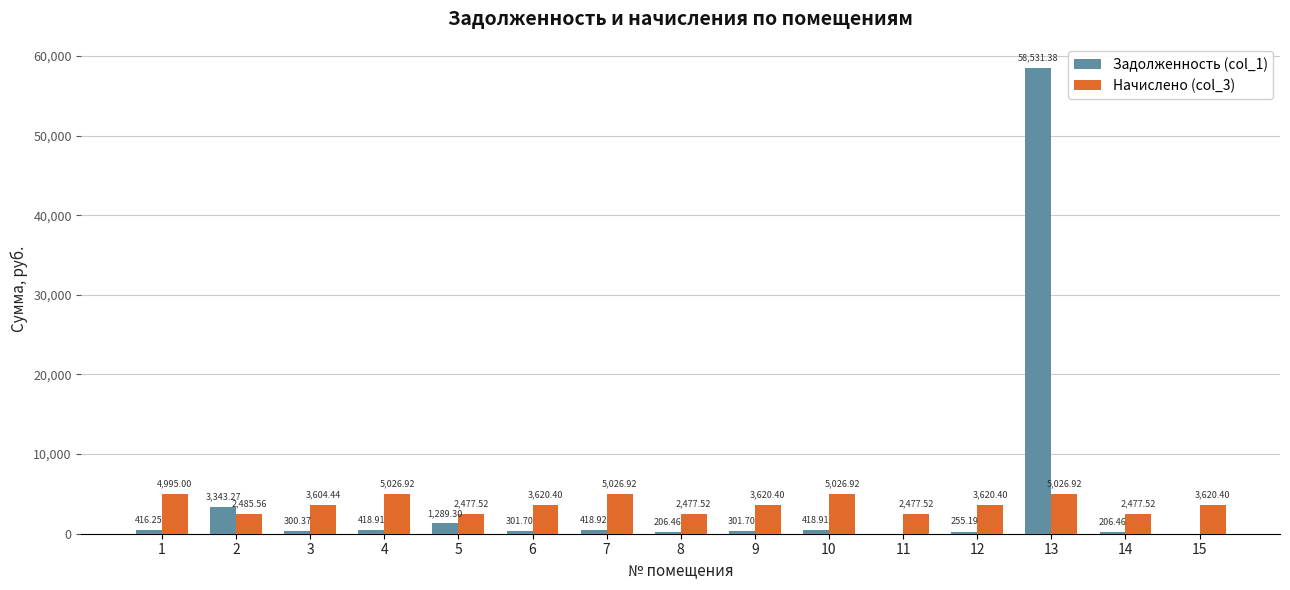

Is the value of Начислено (col_3) at 9 greater than the value of Задолженность (col_1) at 4?

Yes